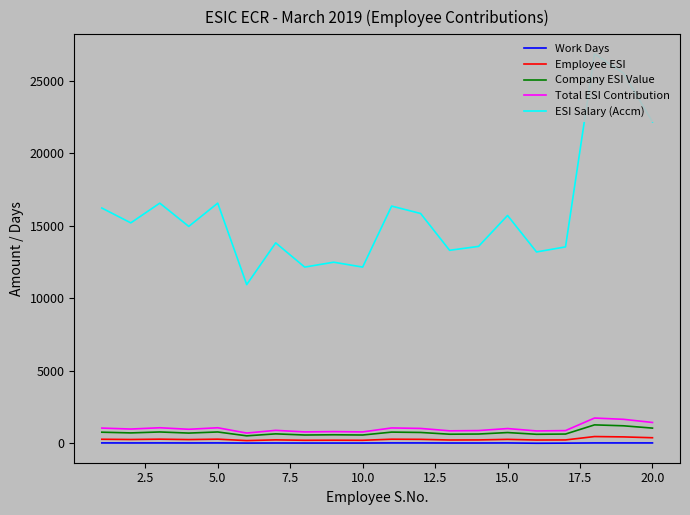

What is the maximum value for Total ESI Contribution?

1747.0